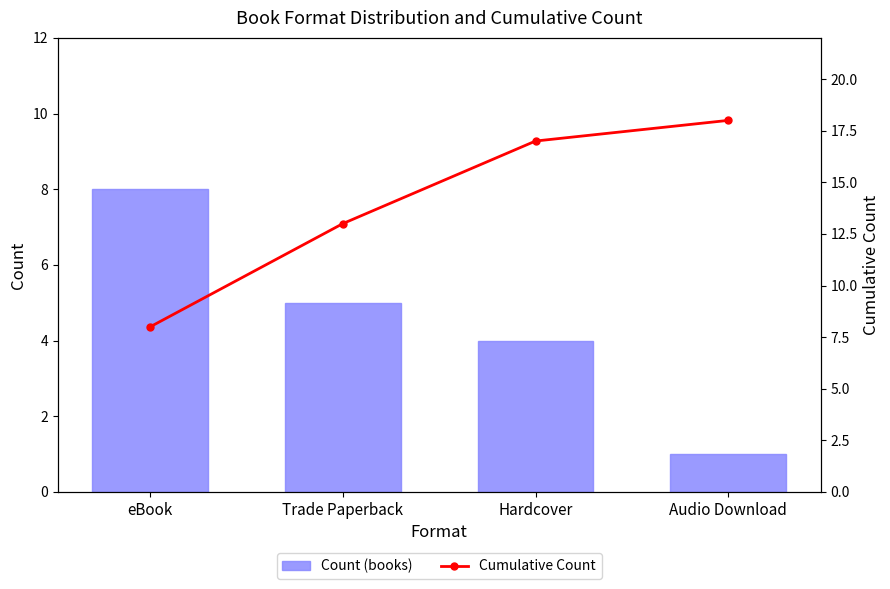

What is the difference between the Count (books) values at Hardcover and Audio Download?

3